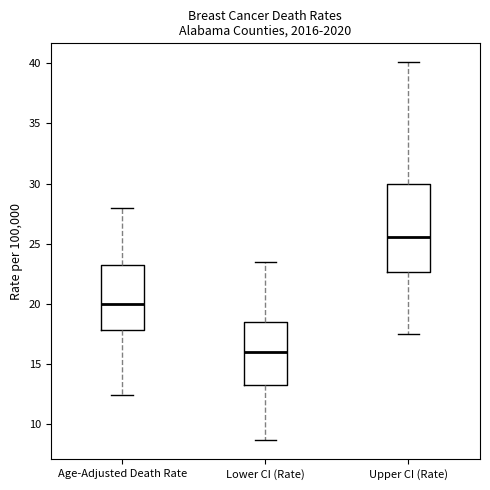

Reading left to right, read every box against the y-axis: the position of its median line, the range the box covers, and the ends of its whiskers. The values are not printed on the chart, so give them approximately, as read against the axis.

Age-Adjusted Death Rate: median 20.0, box 18.0 to 23.0, whiskers 12.5 to 28.0
Lower CI (Rate): median 16.0, box 13.5 to 18.5, whiskers 8.5 to 23.5
Upper CI (Rate): median 25.5, box 22.5 to 30.0, whiskers 17.5 to 40.0